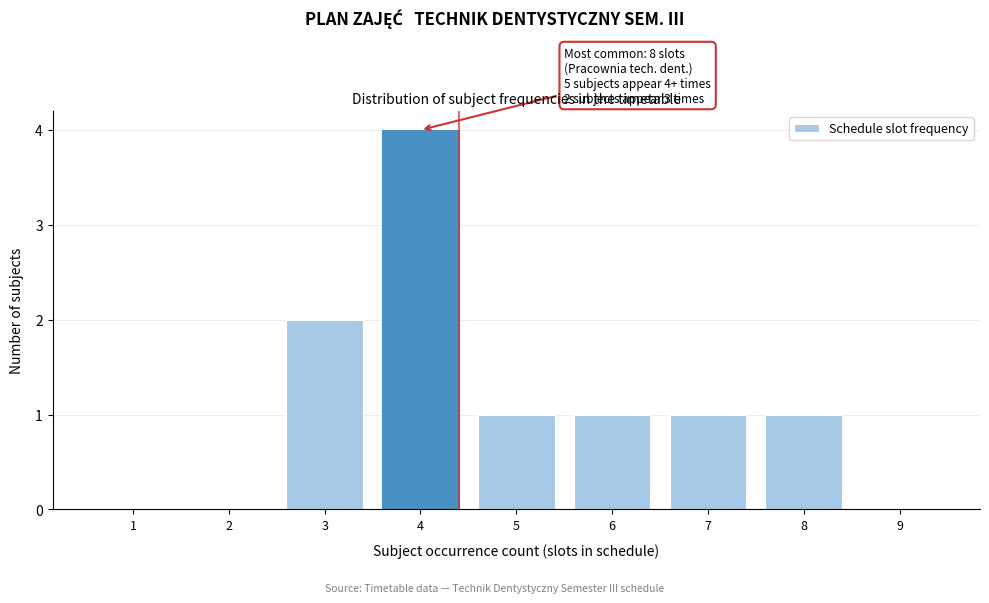

Reading left to right, what are all the values shown in this chart?

1=0	2=0	3=2	4=4	5=1	6=1	7=1	8=1	9=0